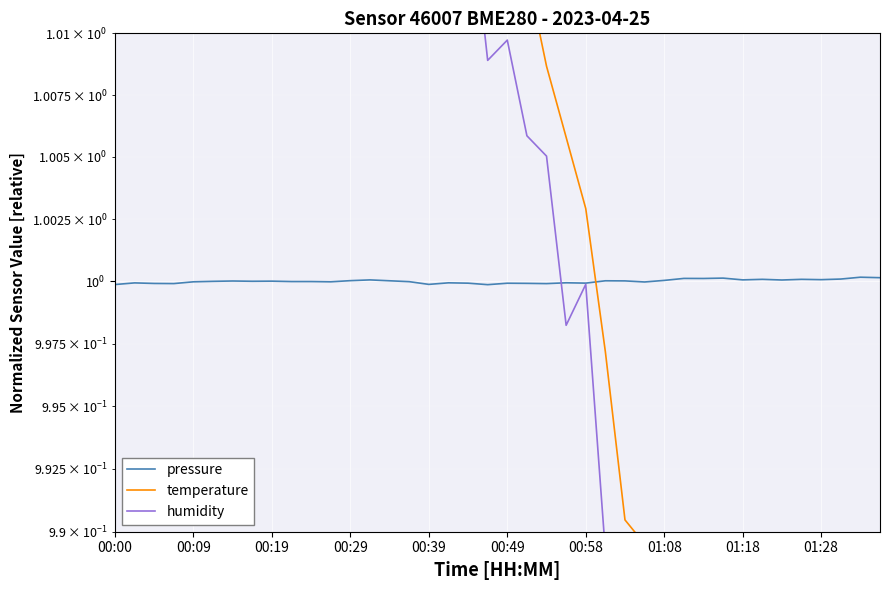

Which series has the widest spread of values?

temperature